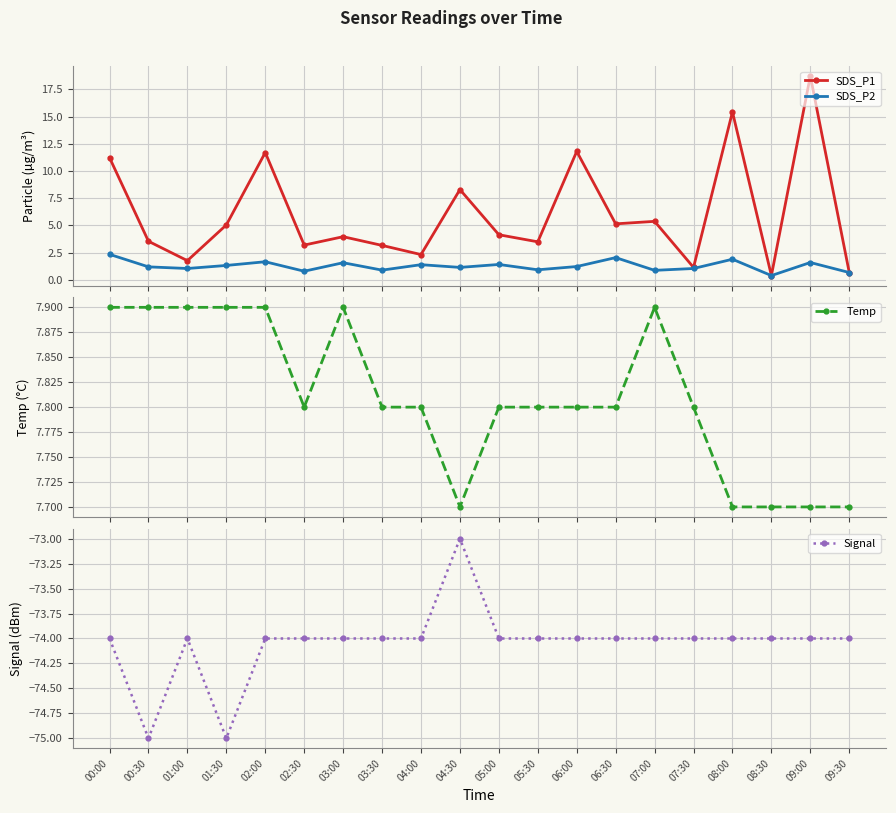

The value of Signal at 08:00 is -74.0. True or false?

True